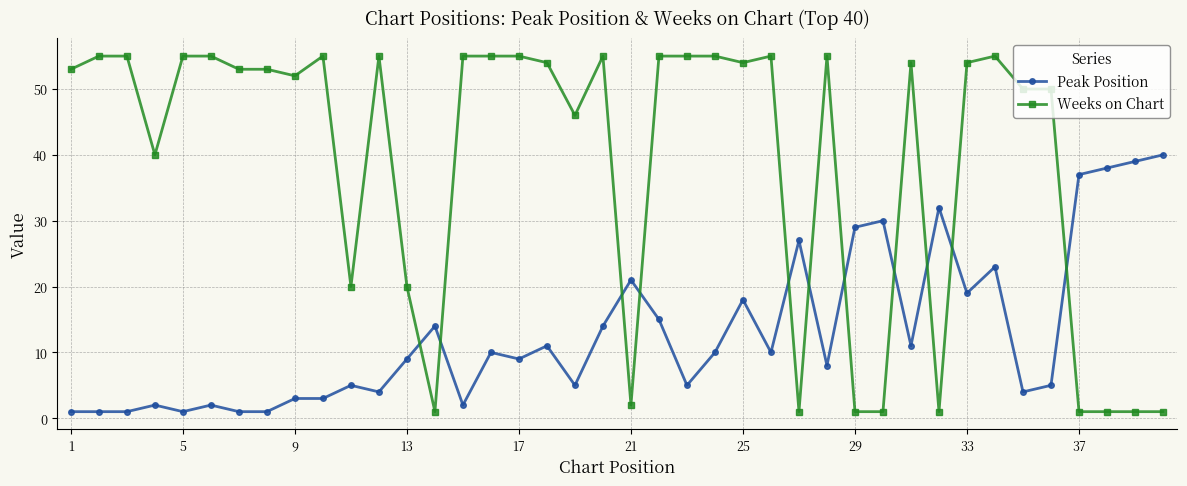

What is the sum of all Peak Position values?

520